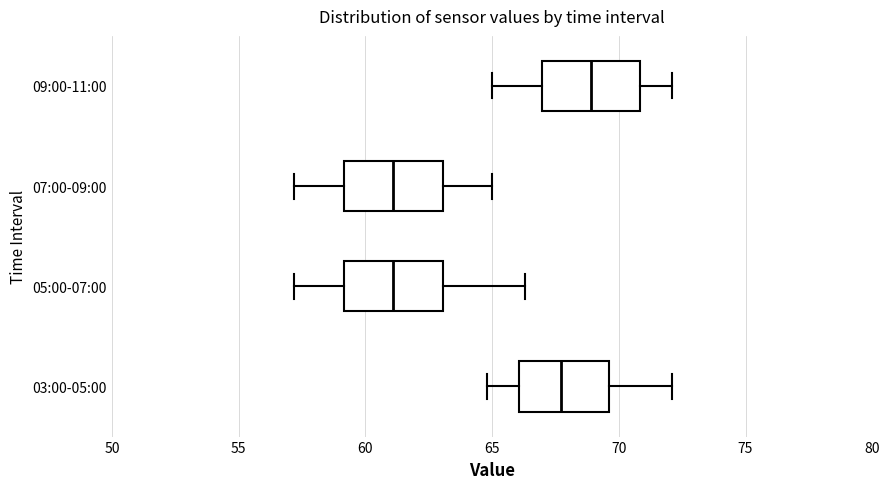

Where does the right whisker of the box for 09:00-11:00 end on the x-axis? The values are not printed on the chart, so give them approximately, as read against the axis.

72.0